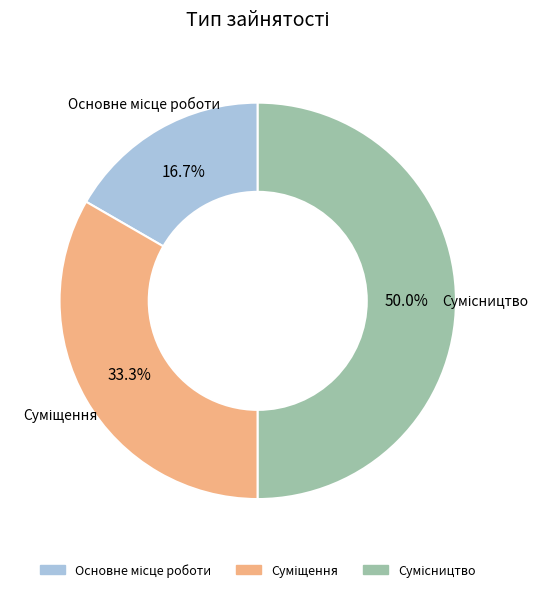

How many segments does this pie chart have?

3